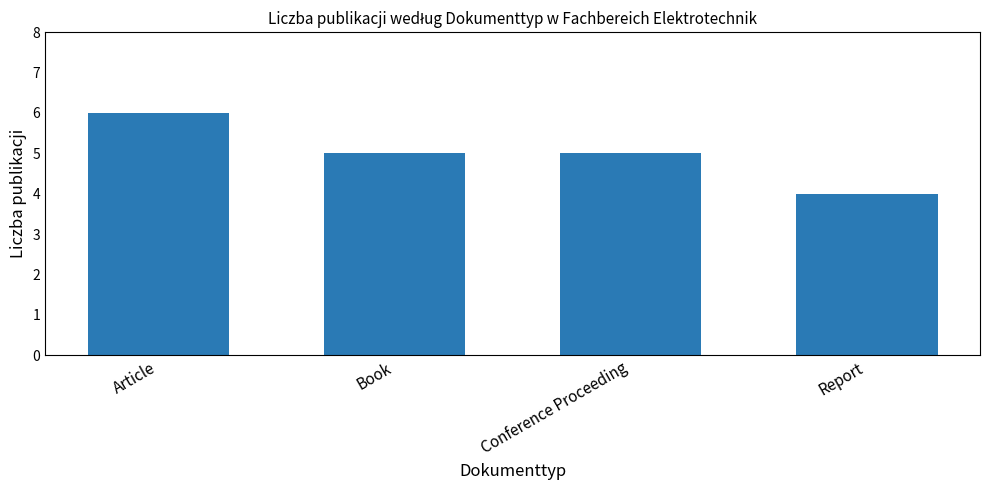

What is the value of the 1st bar from the left?

6